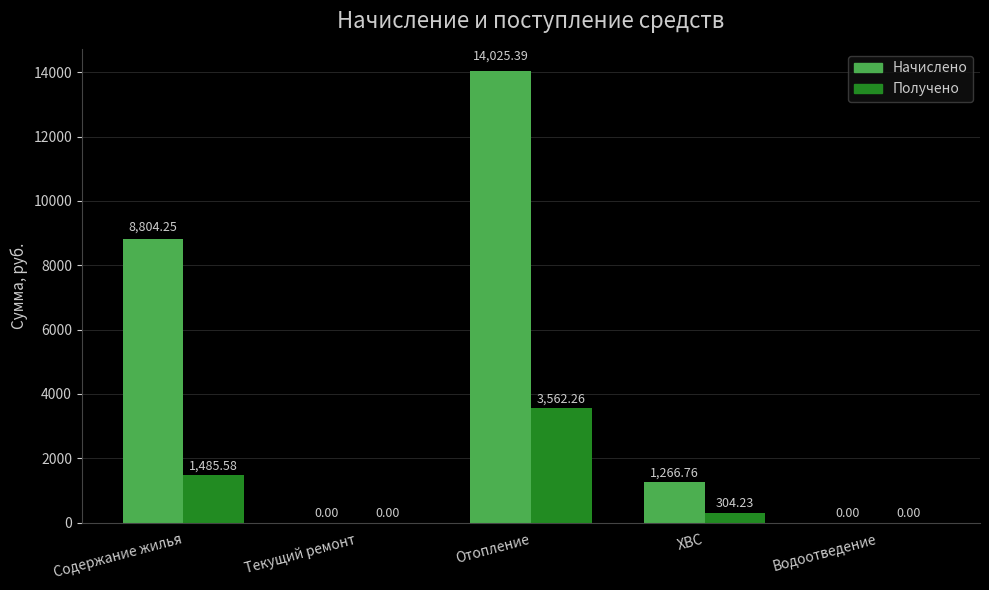

What is the label of the 1st bar from the right?

Водоотведение